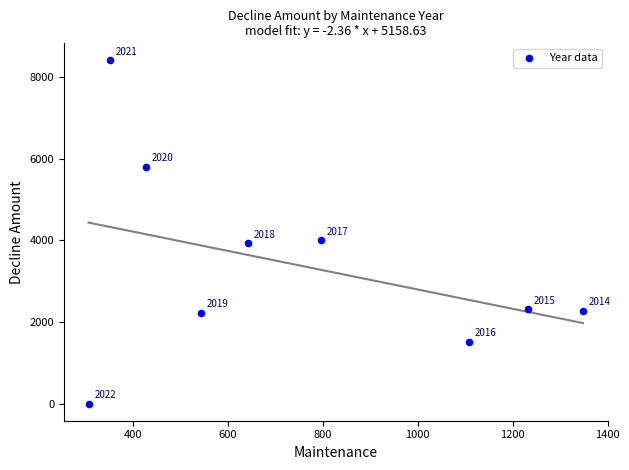

What is the range of X values (max minus min)?

1041